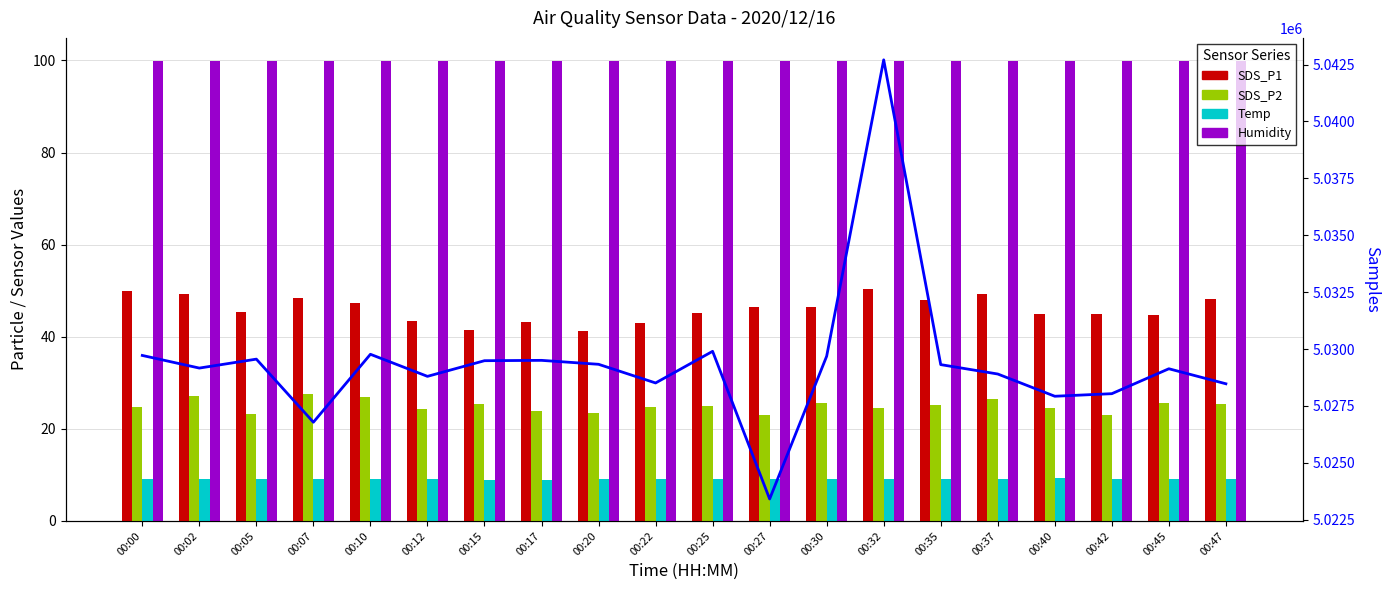

Between 00:02 and 00:37, which series saw the biggest shift?

Samples